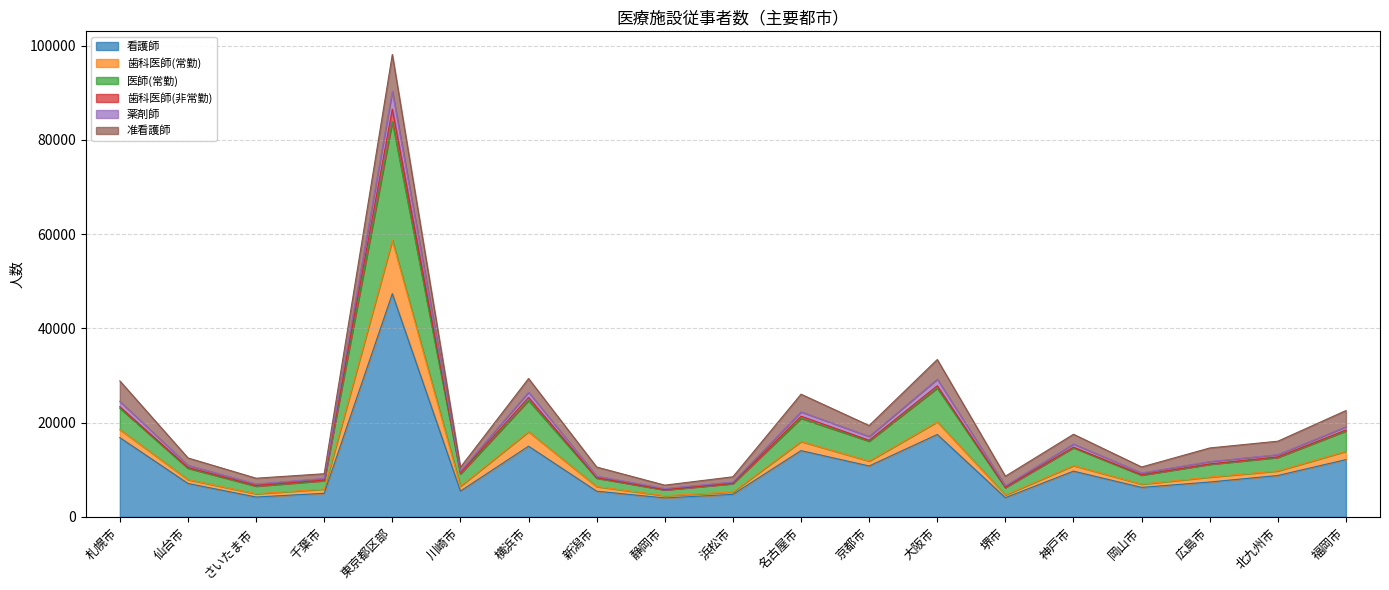

Read the 看護師 value at 神戸市.

9705.3